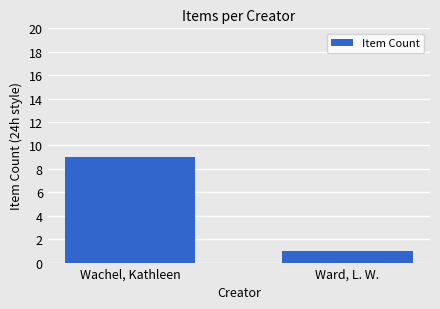

Rank the categories by value from lowest to highest.

Ward, L. W., Wachel, Kathleen